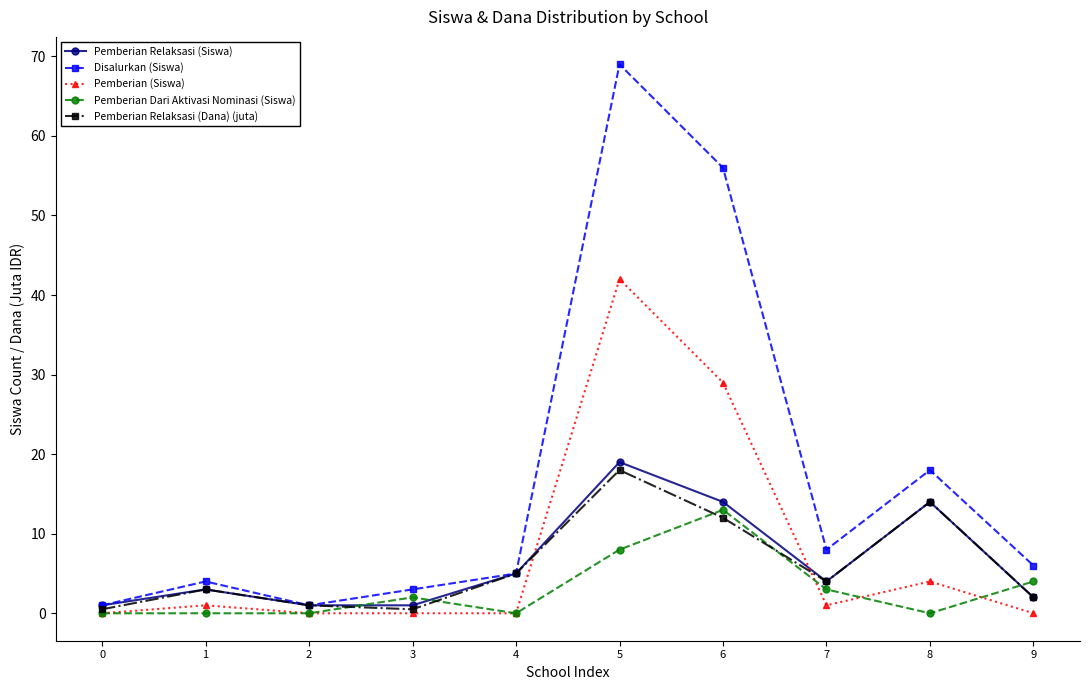

In Pemberian Relaksasi (Dana) (juta), how many points are lower than both neighbors (excluding endpoints)?

2